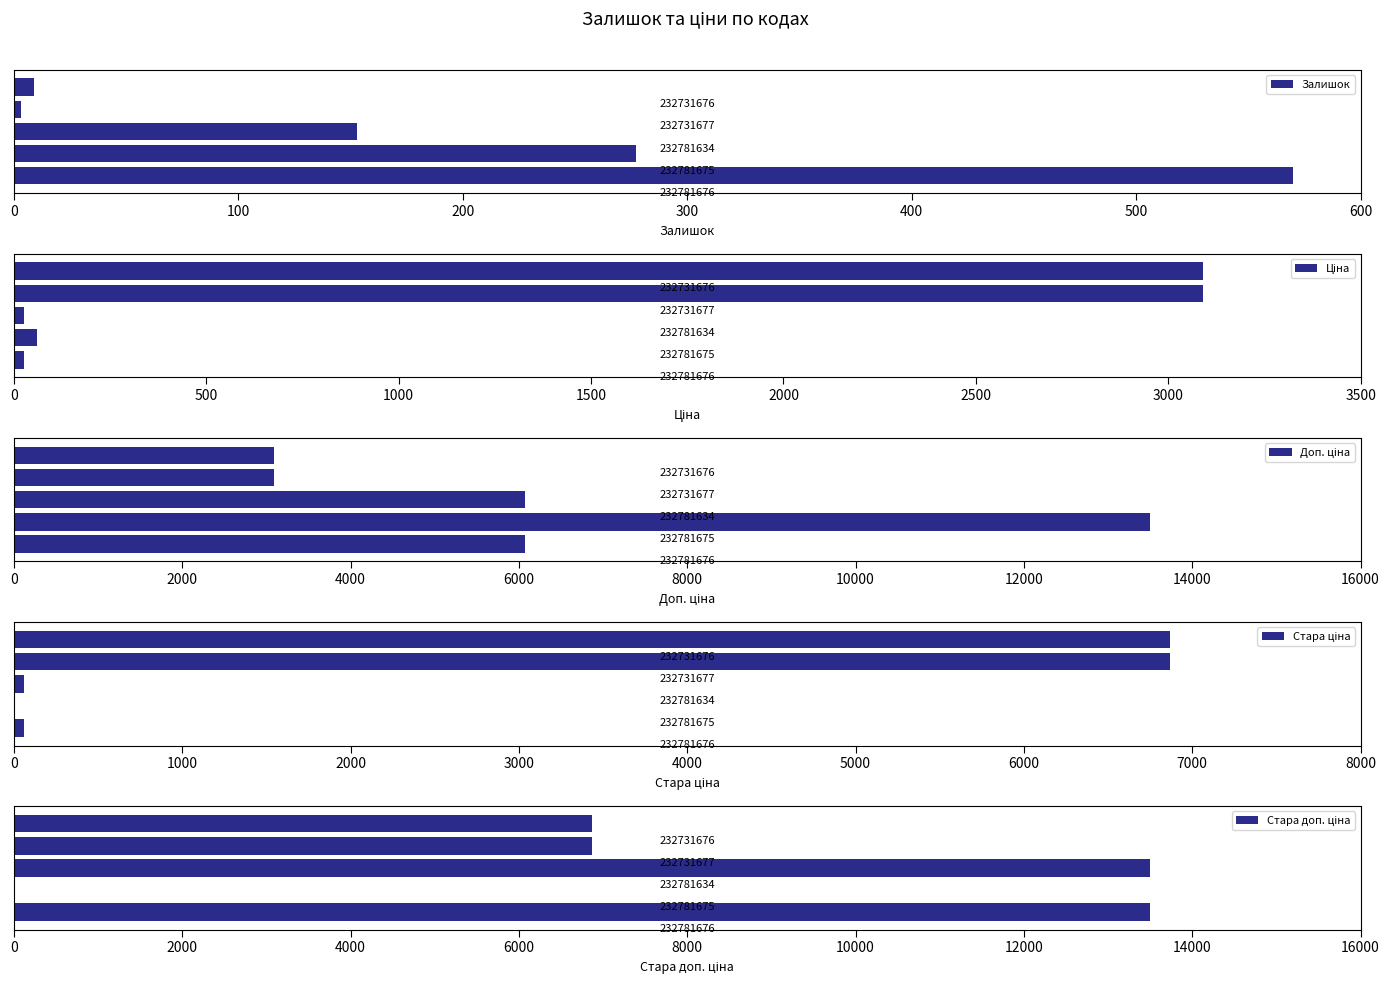

What is the difference between the highest and lowest values at 400?

6860.4